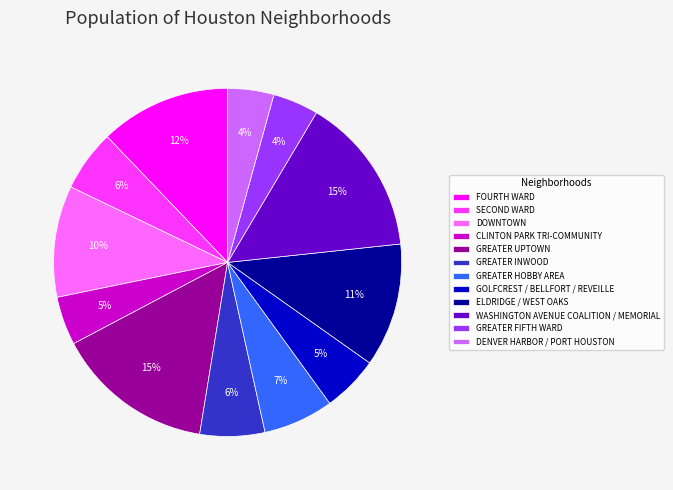

To the nearest percent, what portion does GREATER INWOOD represent?

6%